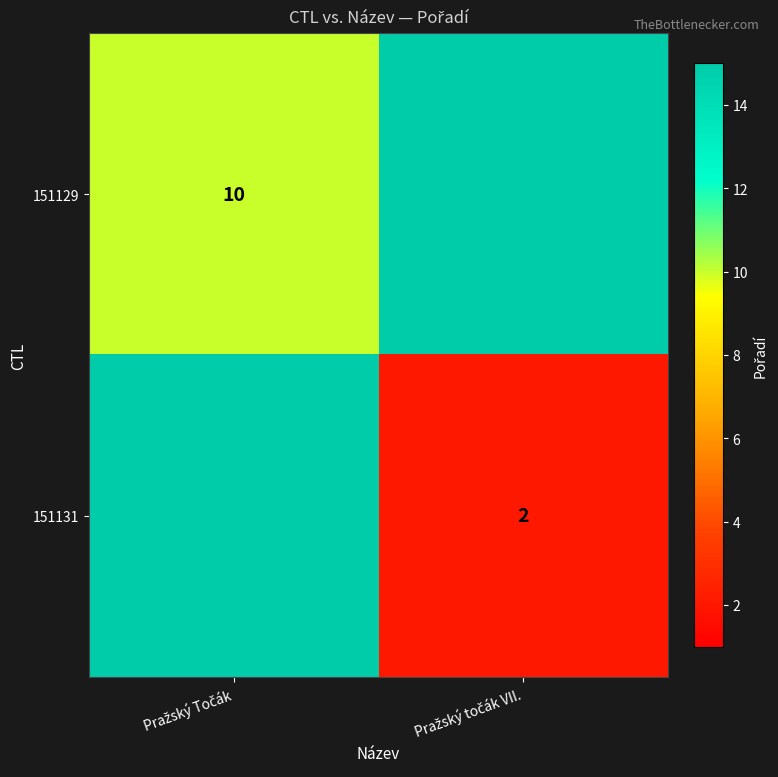

Rank the series by their average value, from lowest to highest.

151131, 151129